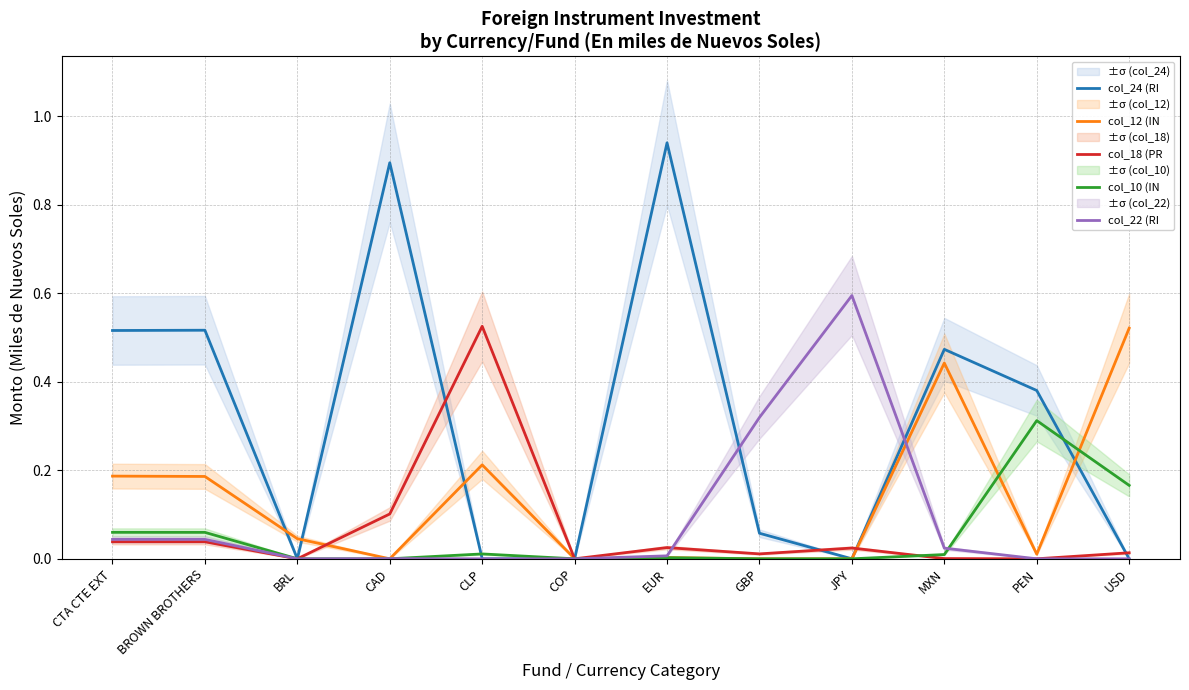

Reading left to right, extract all data points from this chart.

col_24 (RI: CTA CTE EXT=0.5	BROWN BROTHERS=0.5	BRL=0.0	CAD=0.9	CLP=0.0	COP=0.0	EUR=0.9	GBP=0.1	JPY=0.0	MXN=0.5	PEN=0.4	USD=0.0
col_12 (IN: CTA CTE EXT=0.2	BROWN BROTHERS=0.2	BRL=0.0	CAD=0.0	CLP=0.2	COP=0.0	EUR=0.0	GBP=0.0	JPY=0.0	MXN=0.4	PEN=0.0	USD=0.5
col_18 (PR: CTA CTE EXT=0.0	BROWN BROTHERS=0.0	BRL=0.0	CAD=0.1	CLP=0.5	COP=0.0	EUR=0.0	GBP=0.0	JPY=0.0	MXN=0.0	PEN=0.0	USD=0.0
col_10 (IN: CTA CTE EXT=0.1	BROWN BROTHERS=0.1	BRL=0.0	CAD=0.0	CLP=0.0	COP=0.0	EUR=0.0	GBP=0.0	JPY=0.0	MXN=0.0	PEN=0.3	USD=0.2
col_22 (RI: CTA CTE EXT=0.0	BROWN BROTHERS=0.0	BRL=0.0	CAD=0.0	CLP=0.0	COP=0.0	EUR=0.0	GBP=0.3	JPY=0.6	MXN=0.0	PEN=0.0	USD=0.0